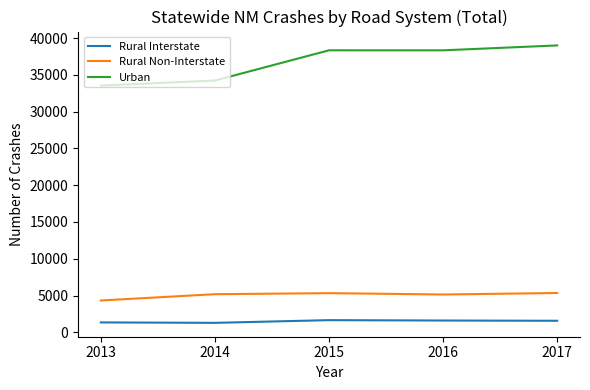

Does the chart have visible grid lines?

No